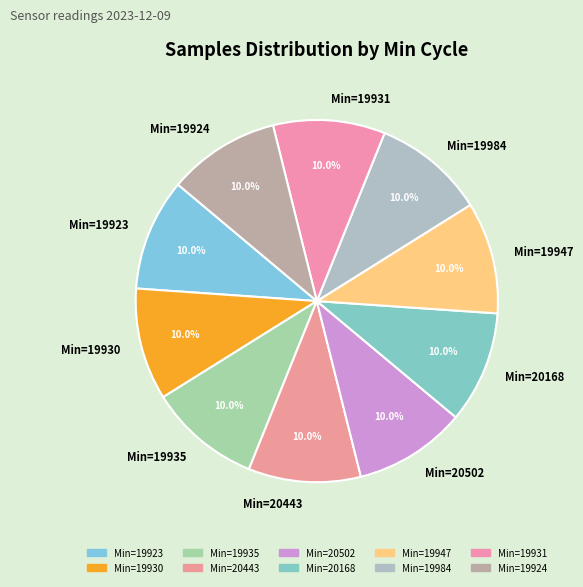

Count the number of slices in the pie.

10